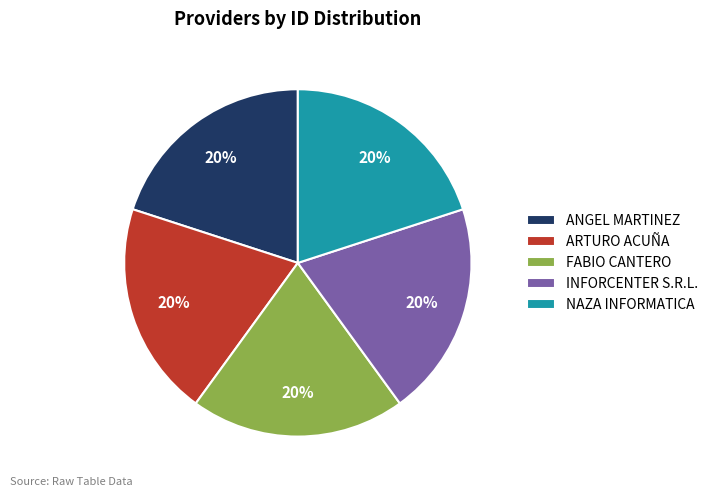

Count the number of slices in the pie.

5